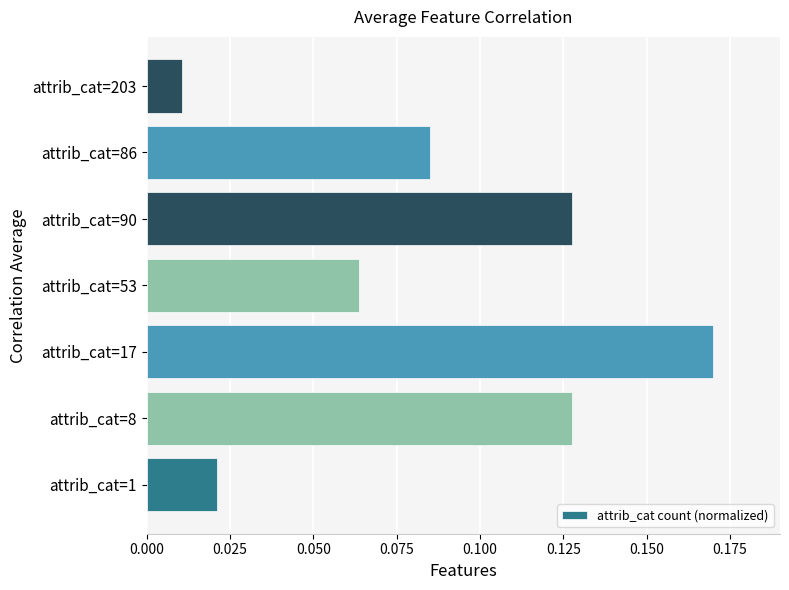

At which label is the value closest to 0?

attrib_cat=203